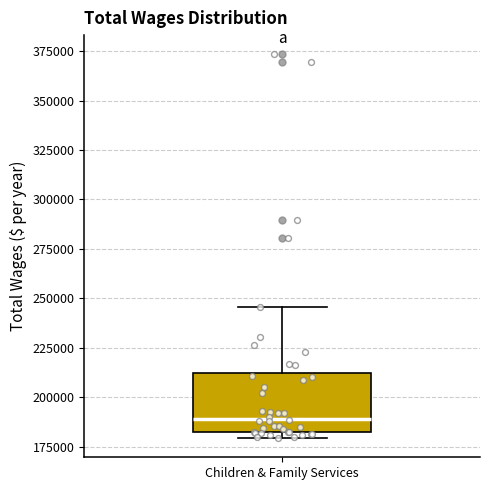

Transcribe this box plot: give where the median line is, the range the box spans, and where the two whiskers end, as read against the y-axis. The values are not printed on the chart, so give them approximately, as read against the axis.

median 190000, box 180000 to 210000, whiskers 180000 (just below the box's lower edge) to 245000